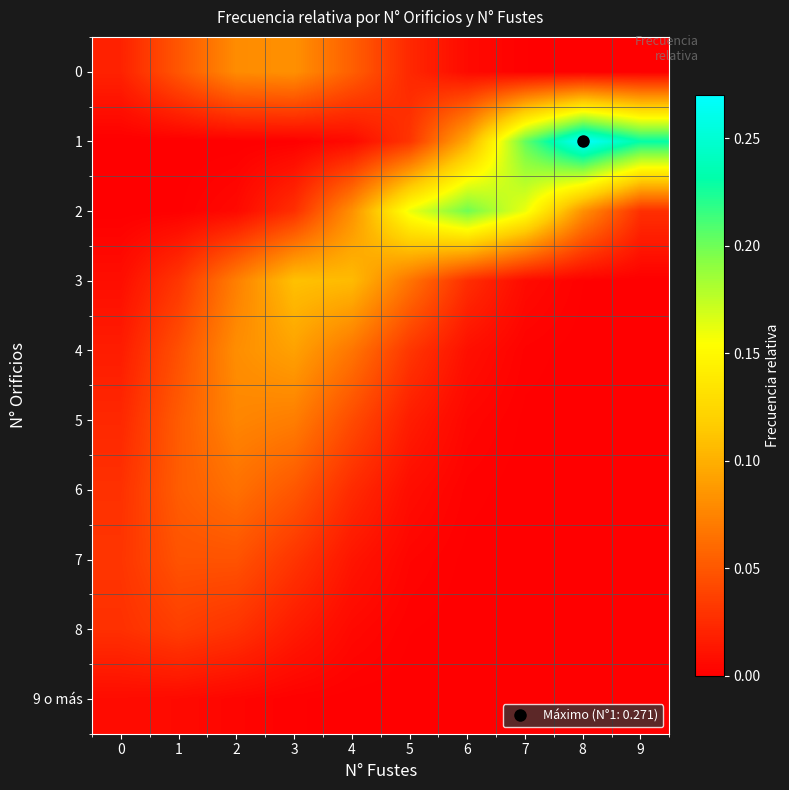

Rank the series by their maximum value, from highest to lowest.

1, 2, 3, 4, 0, 5, 6, 7, 8, 9 o más